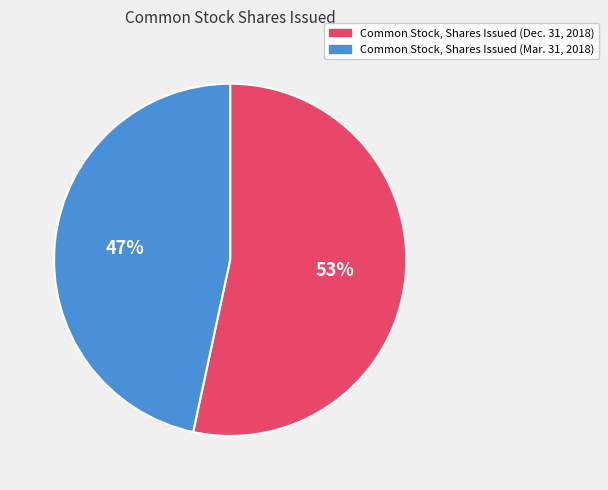

What is the ratio of the value at Common Stock, Shares Issued (Dec. 31, 2018) to the value at Common Stock, Shares Issued (Mar. 31, 2018)?

1.1